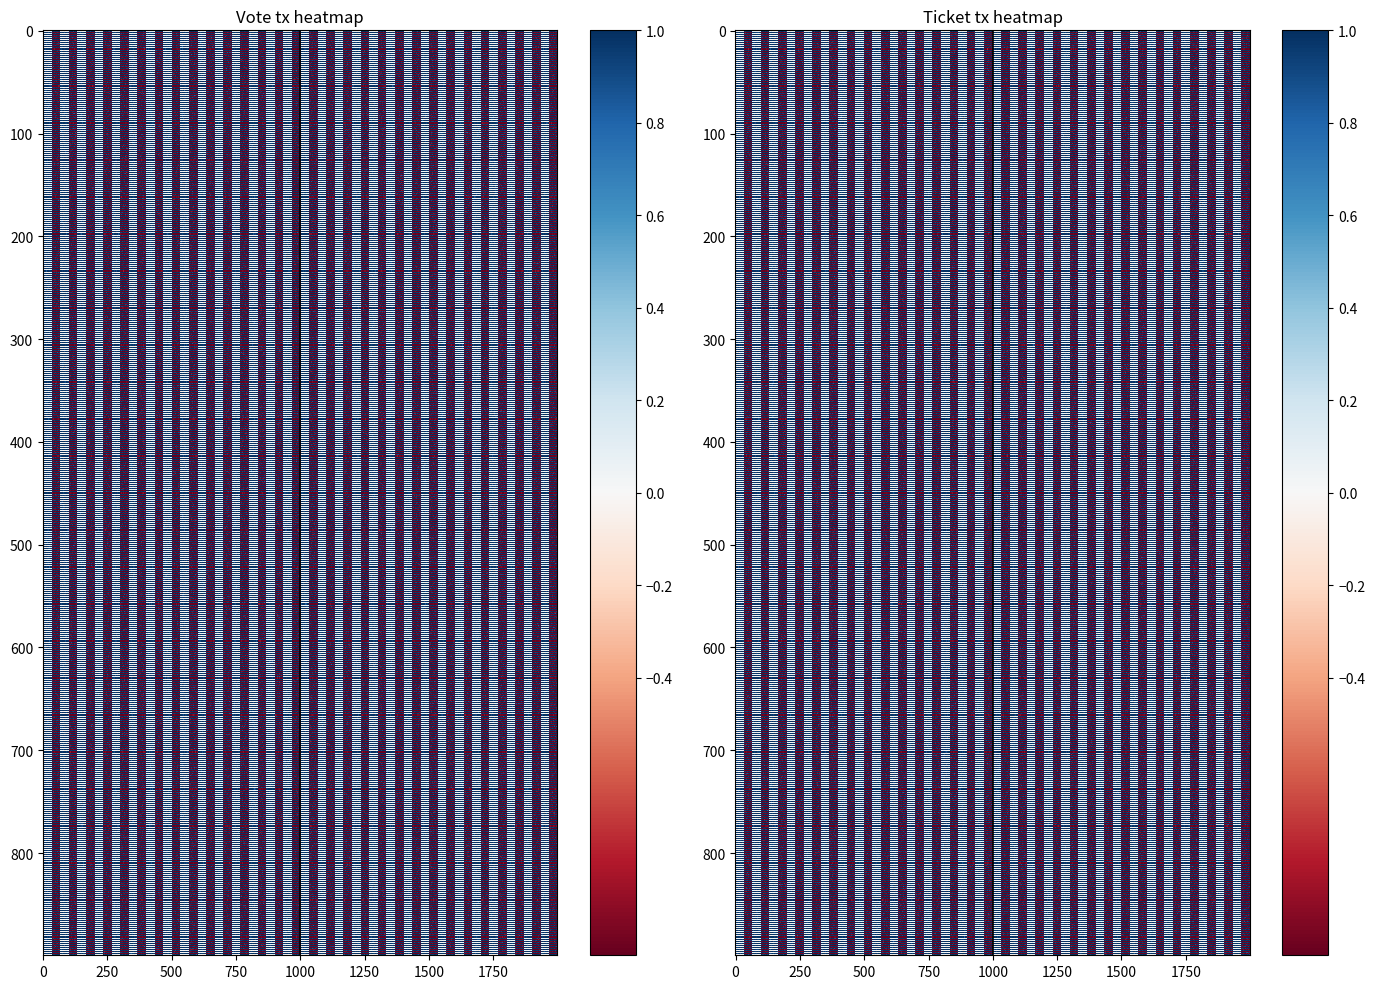

What is the spread (max minus min) of values at 1?

1